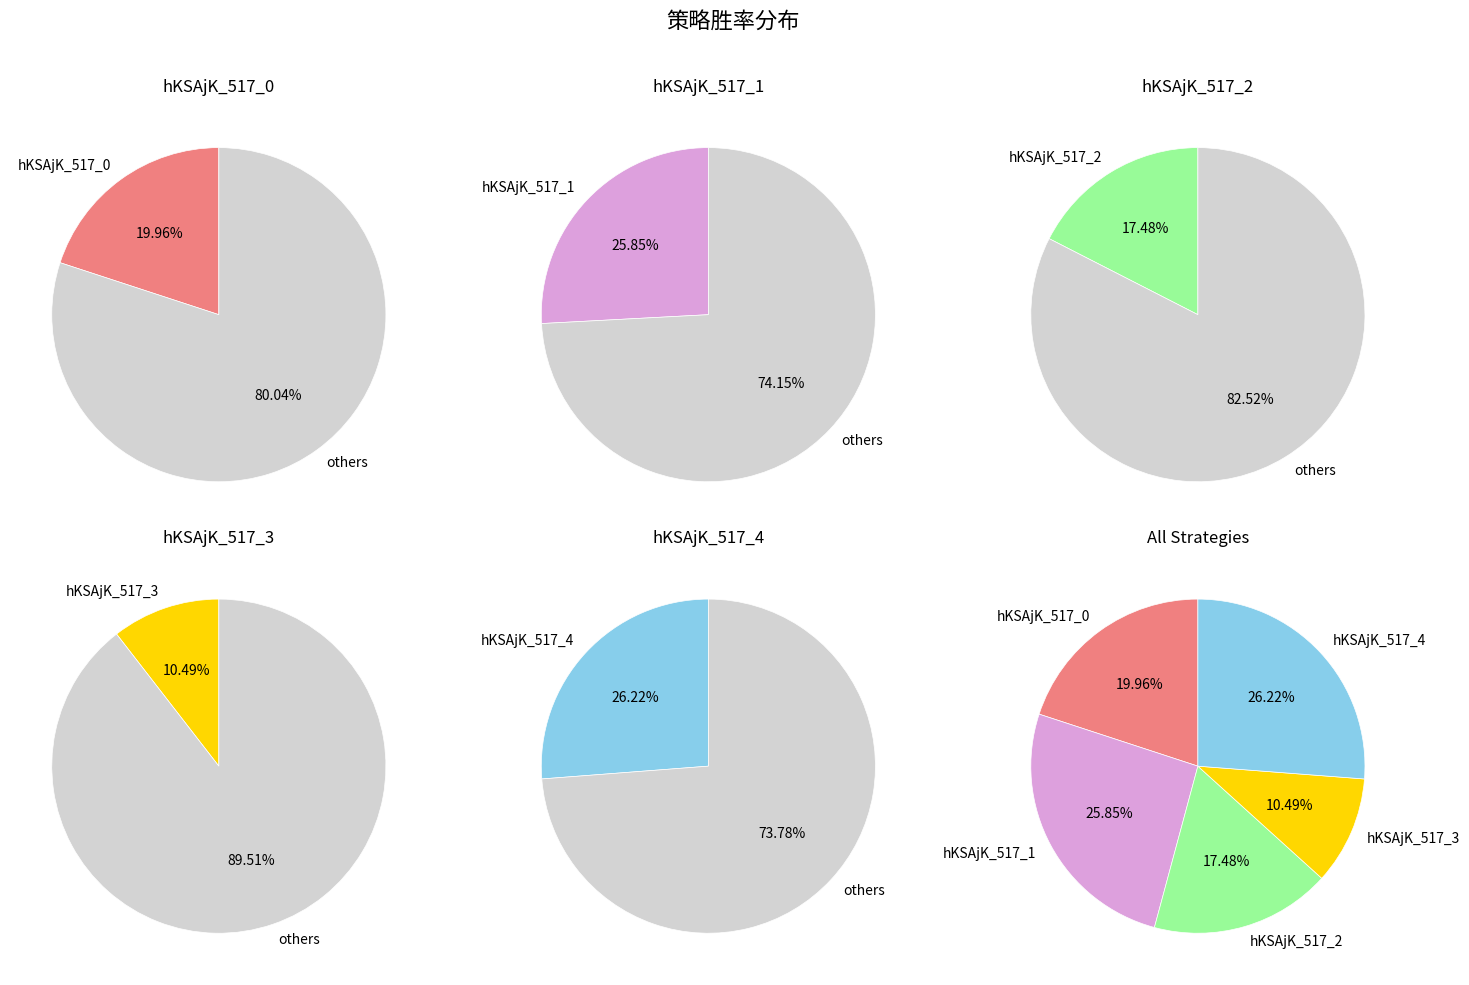

How many slices are in this pie chart?

5